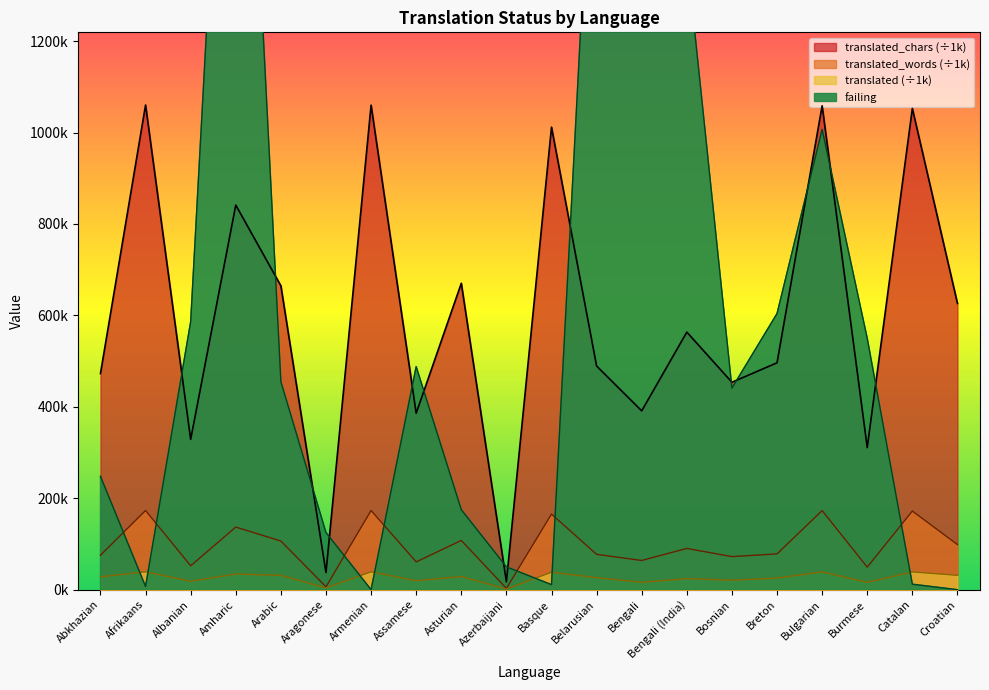

How many interior local peaks does the translated_words series have?

8